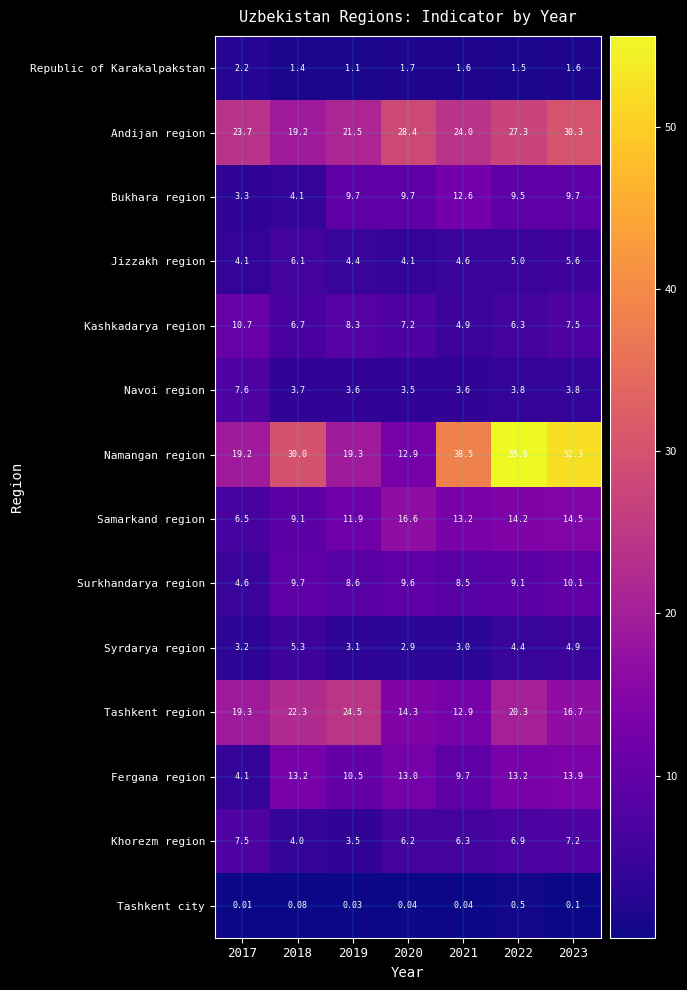

Rank the series at 2022 from lowest to highest value.

Tashkent city, Republic of Karakalpakstan, Navoi region, Syrdarya region, Jizzakh region, Kashkadarya region, Khorezm region, Surkhandarya region, Bukhara region, Fergana region, Samarkand region, Tashkent region, Andijan region, Namangan region